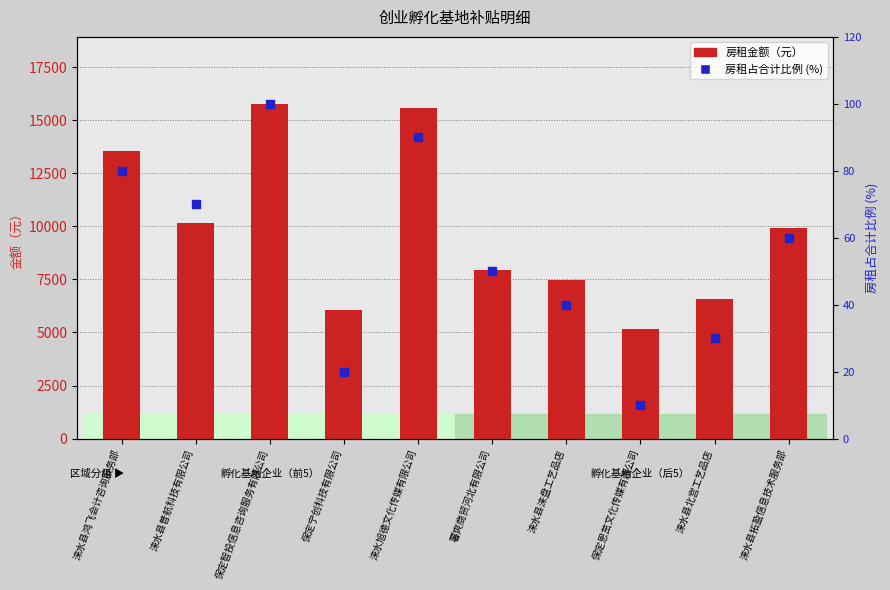

What is the total value across all series at 涞水县鸿飞会计咨询服务部?

13624